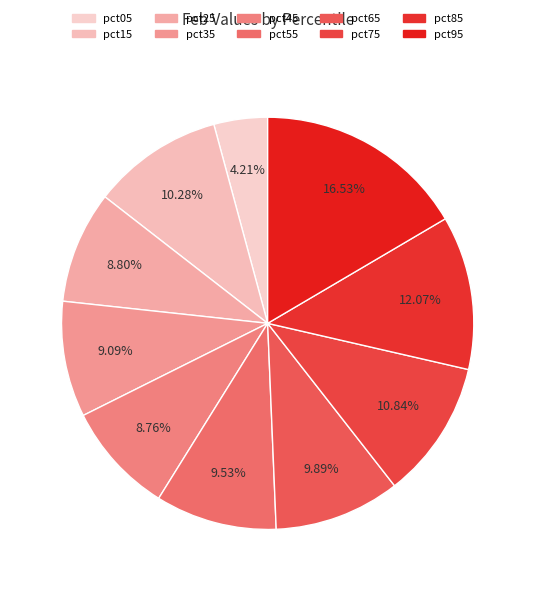

How many slices are in this pie chart?

10